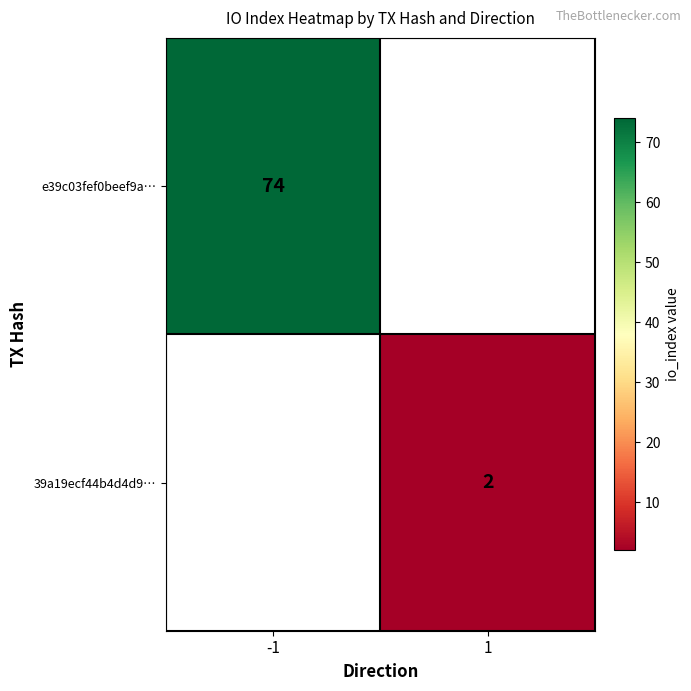

Which has a higher value, 1 or -1?

-1